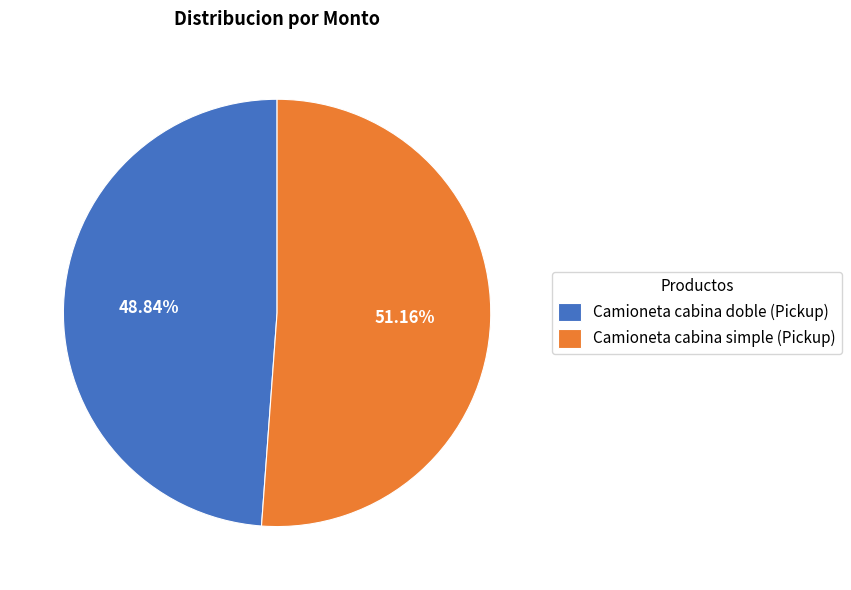

How much of the chart is everything except Camioneta cabina simple (Pickup)?

48.8%